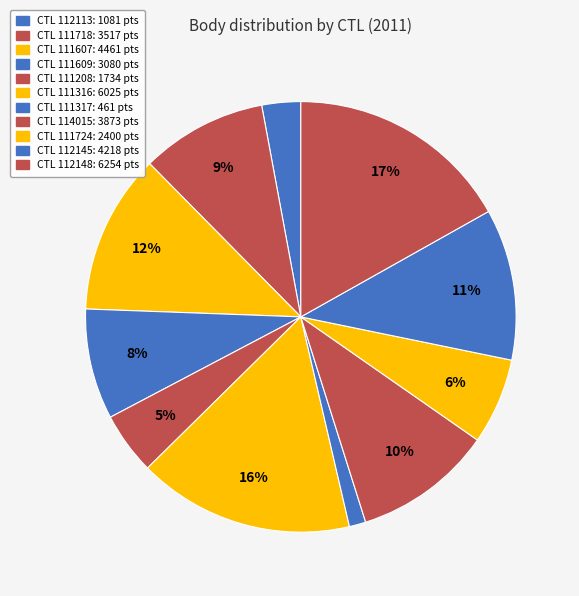

How many segments does this pie chart have?

11